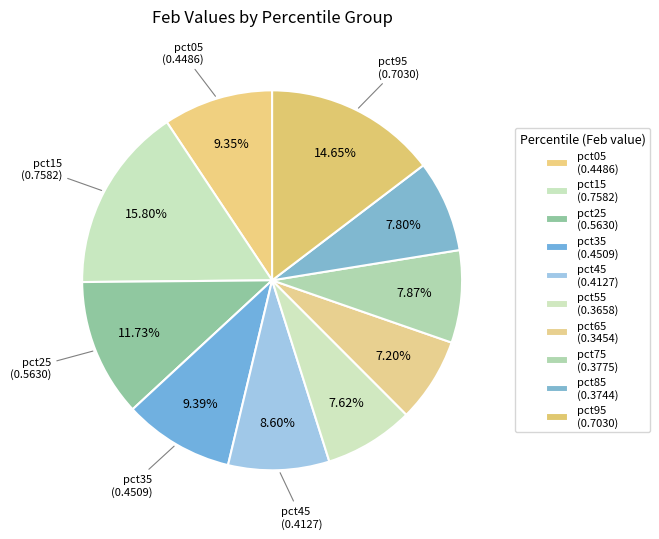

How many segments does this pie chart have?

10